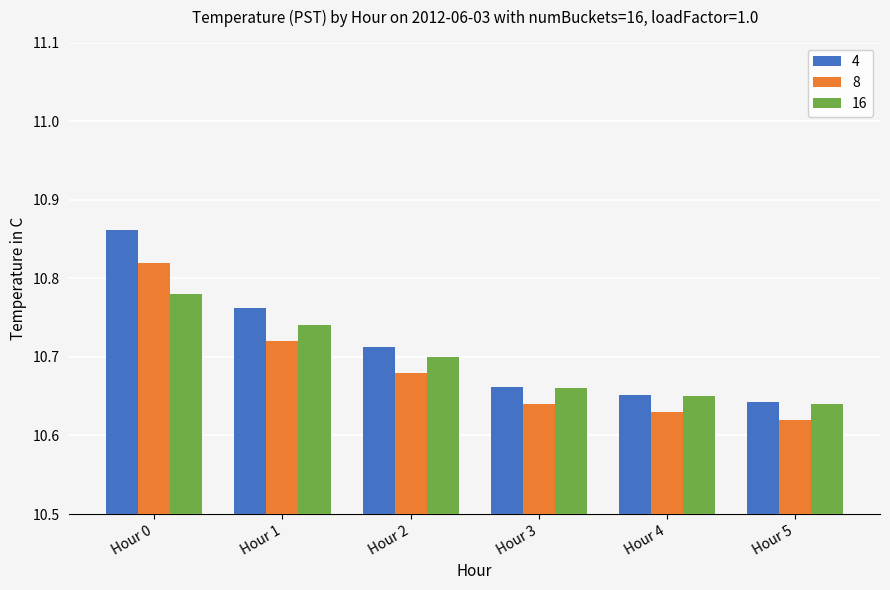

At which category is the sum across all series the highest?

Hour 0